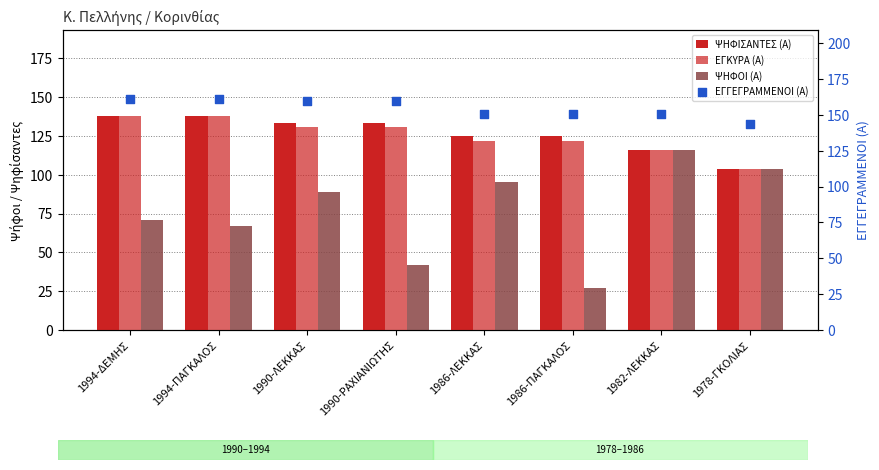

Which series contains the lowest Y value?

ΨΗΦΟΙ (Α)